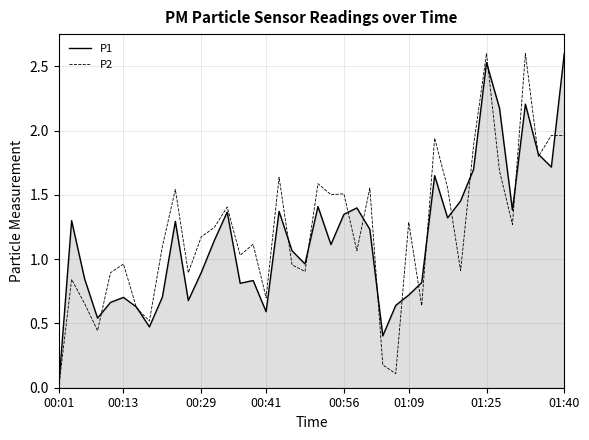

What is the greatest value displayed?

2.6